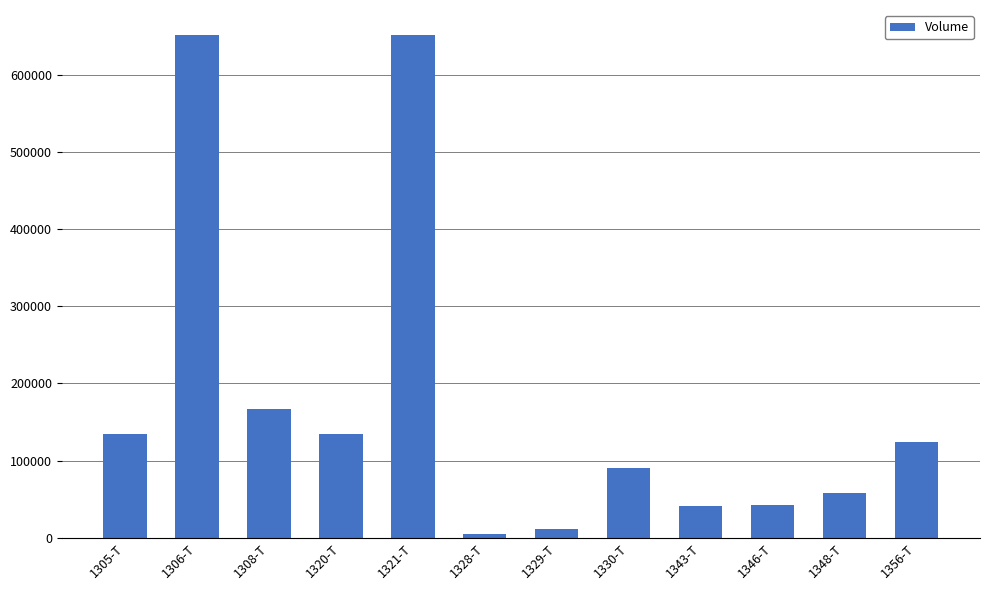

At which label does the data first exceed 124630?

1305-T